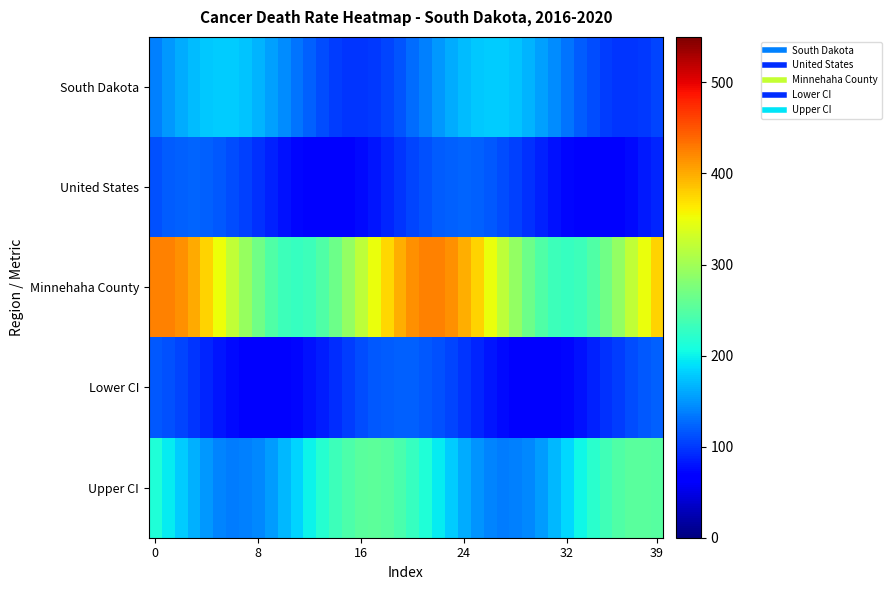

At which category is the sum across all series the highest?

21